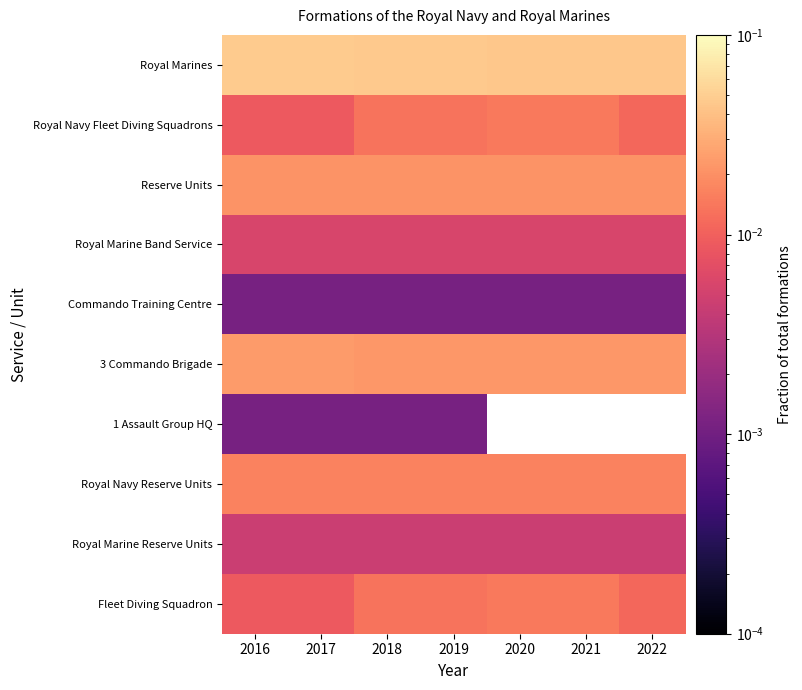

Reading left to right, what are all the values shown in this chart?

Royal Marines: 2016=0.0	2017=0.0	2018=0.0	2019=0.0	2020=0.0	2021=0.0	2022=0.0
Royal Navy Fleet Diving Squadrons: 2016=0.0	2017=0.0	2018=0.0	2019=0.0	2020=0.0	2021=0.0	2022=0.0
Reserve Units: 2016=0.0	2017=0.0	2018=0.0	2019=0.0	2020=0.0	2021=0.0	2022=0.0
Royal Marine Band Service: 2016=0.0	2017=0.0	2018=0.0	2019=0.0	2020=0.0	2021=0.0	2022=0.0
Commando Training Centre: 2016=0.0	2017=0.0	2018=0.0	2019=0.0	2020=0.0	2021=0.0	2022=0.0
3 Commando Brigade: 2016=0.0	2017=0.0	2018=0.0	2019=0.0	2020=0.0	2021=0.0	2022=0.0
1 Assault Group HQ: 2016=0.0	2017=0.0	2018=0.0	2019=0.0	2020=0.0	2021=0.0	2022=0.0
Royal Navy Reserve Units: 2016=0.0	2017=0.0	2018=0.0	2019=0.0	2020=0.0	2021=0.0	2022=0.0
Royal Marine Reserve Units: 2016=0.0	2017=0.0	2018=0.0	2019=0.0	2020=0.0	2021=0.0	2022=0.0
Fleet Diving Squadron: 2016=0.0	2017=0.0	2018=0.0	2019=0.0	2020=0.0	2021=0.0	2022=0.0